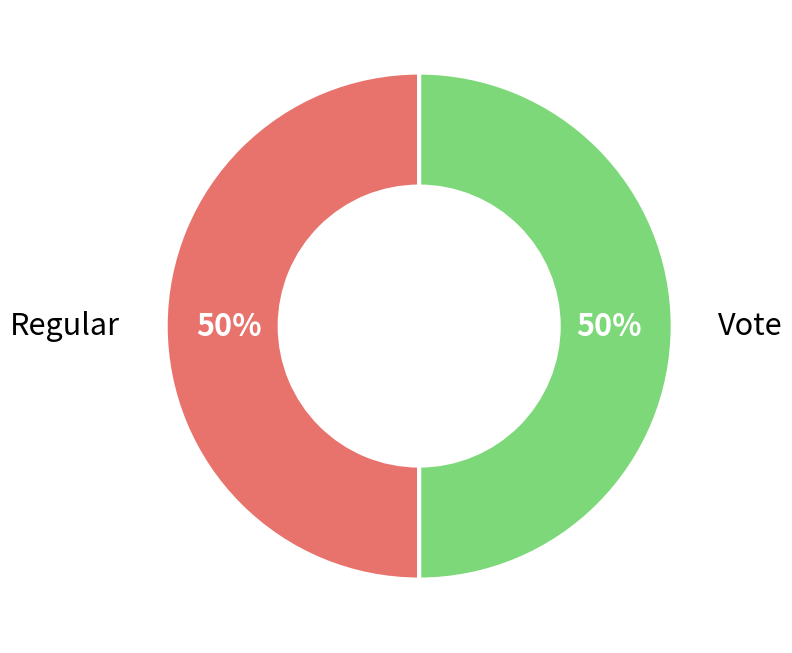

Do Vote and Regular together represent more than half of the pie?

Yes